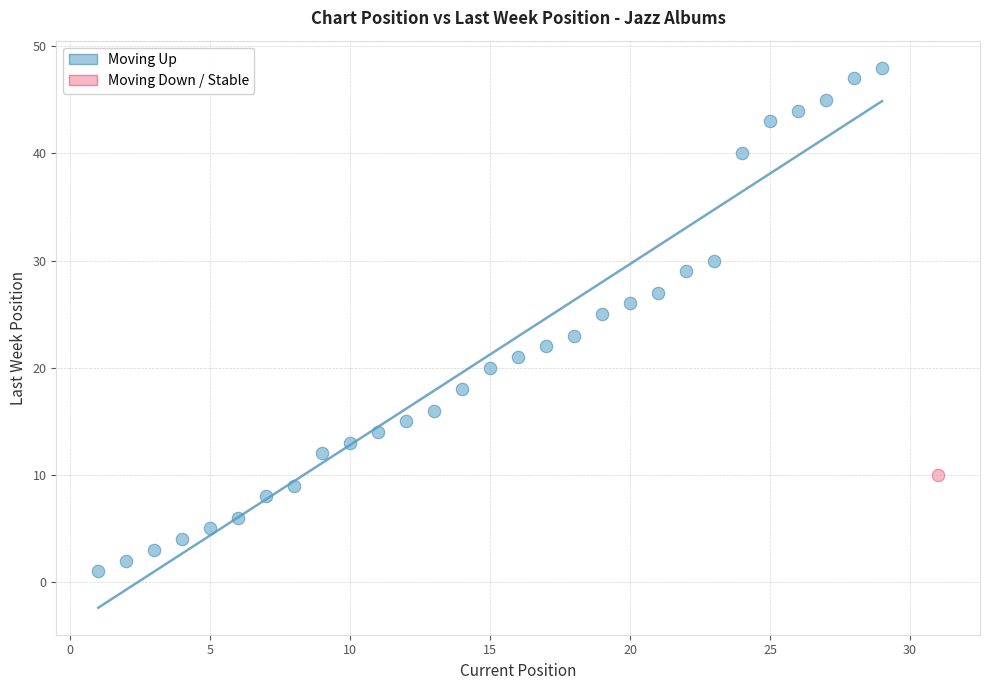

What are all the series names shown in the legend?

Moving Up, Moving Down / Stable